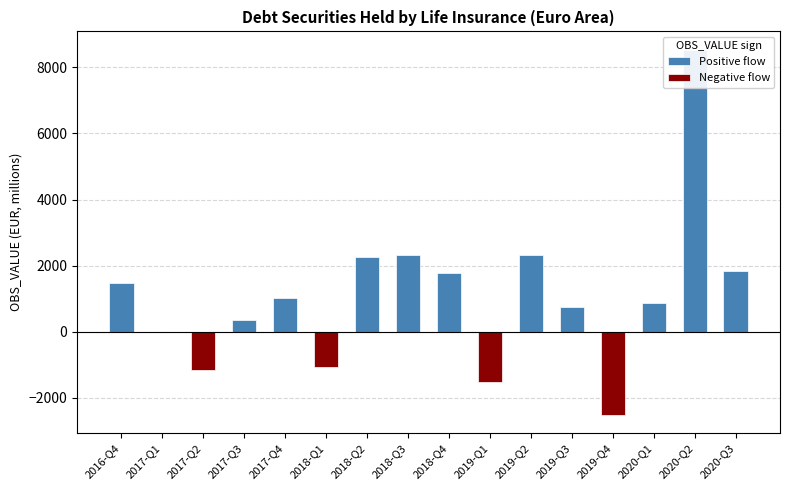

What value does the Positive flow series have at 2018-Q3?

2332.6